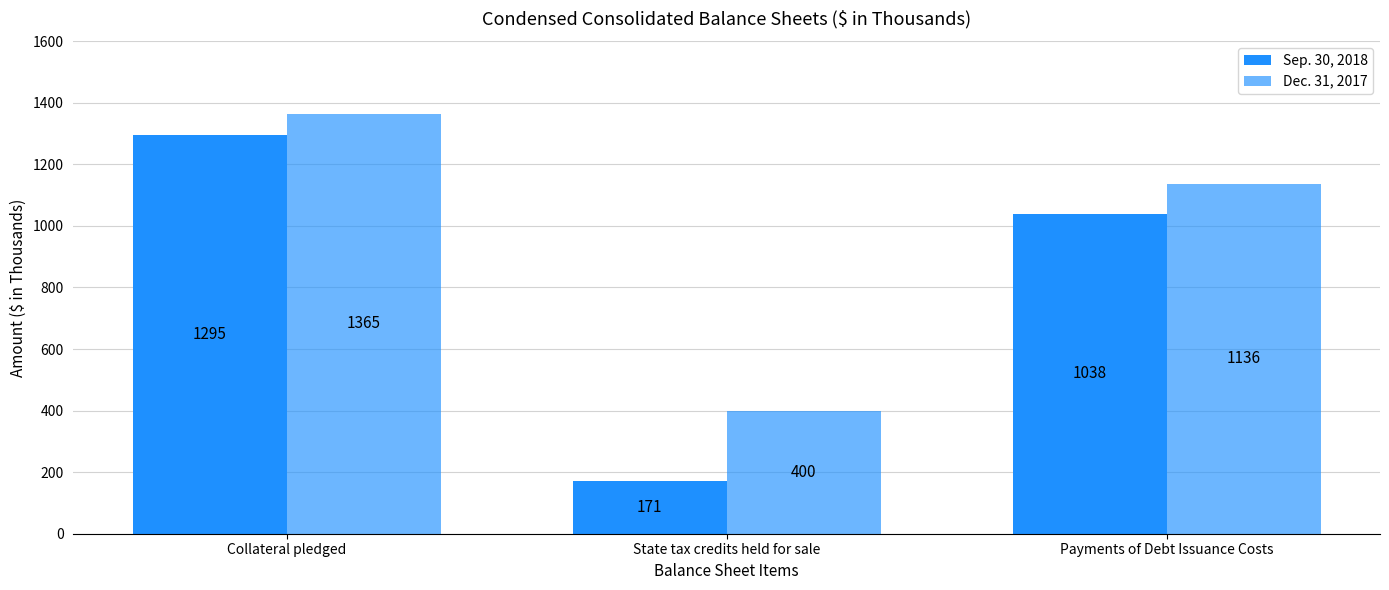

What is the maximum value for Sep. 30, 2018?

1295